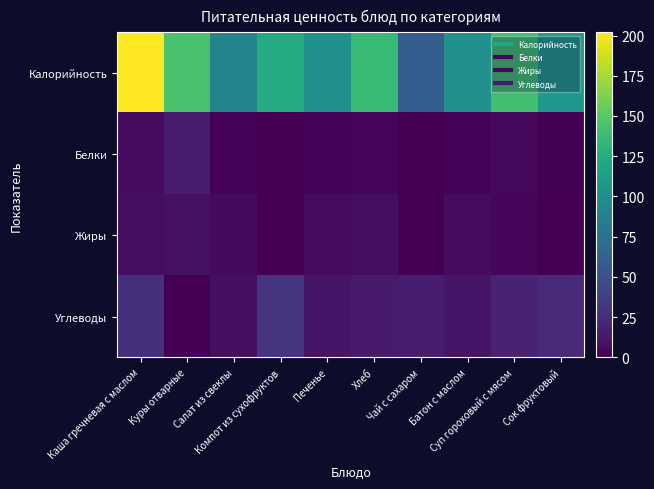

What is the greatest value displayed?

202.0